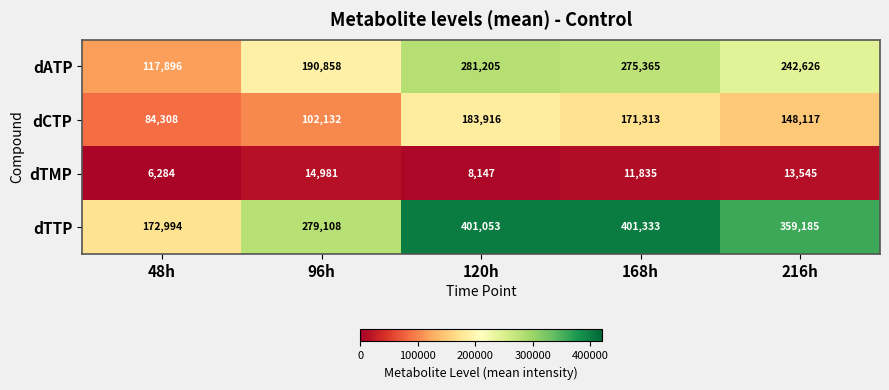

What is the sum of all dTMP values?

54792